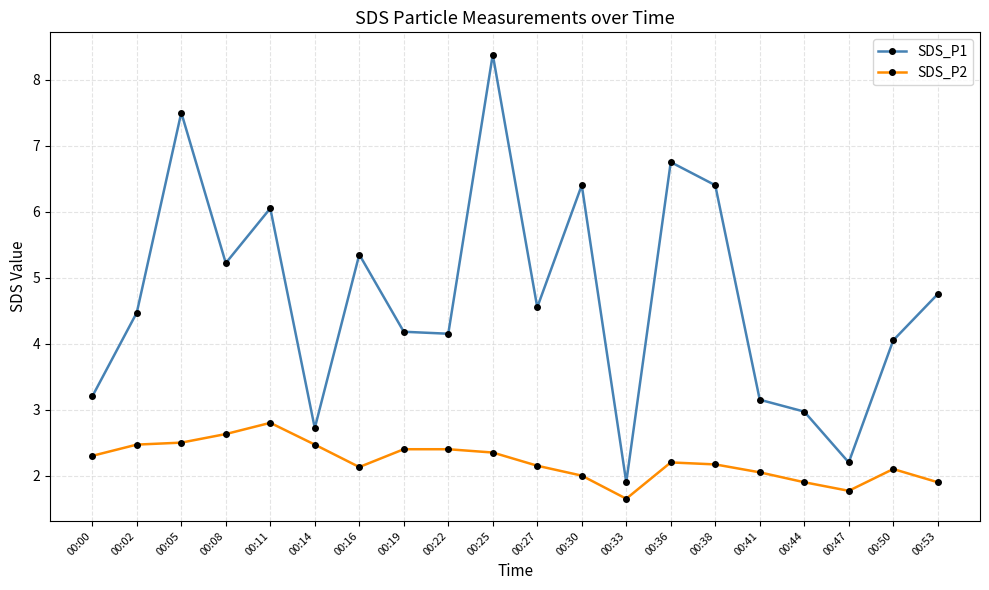

Is this an area chart (filled region under the line)?

No